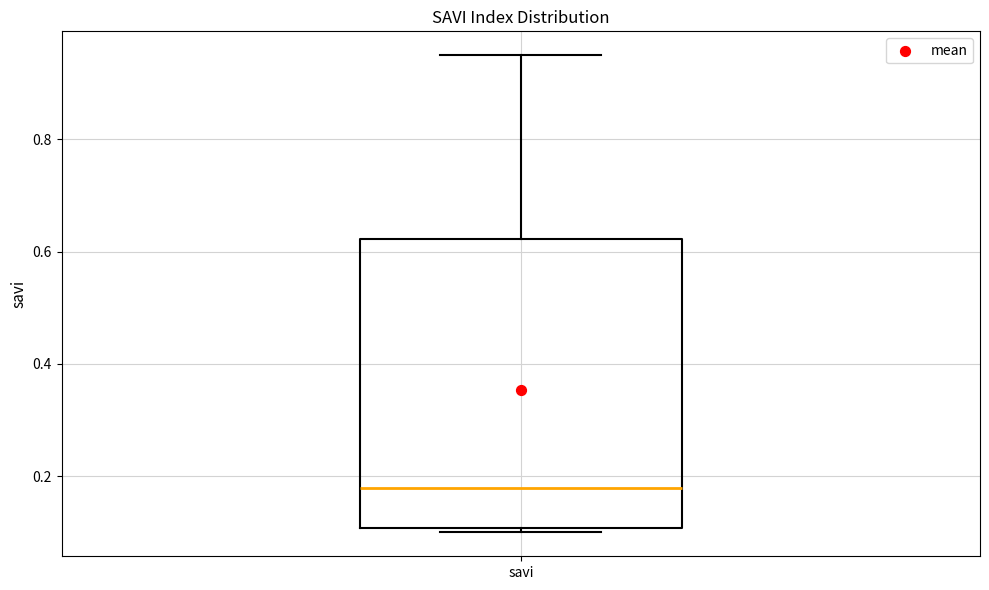

Read this box plot against the y-axis: the position of the median line, the range covered by the box, and the ends of both whiskers. The values are not printed on the chart, so give them approximately, as read against the axis.

median 0.18, box 0.10 to 0.62, whiskers 0.10 (just below the box's lower edge) to 0.96